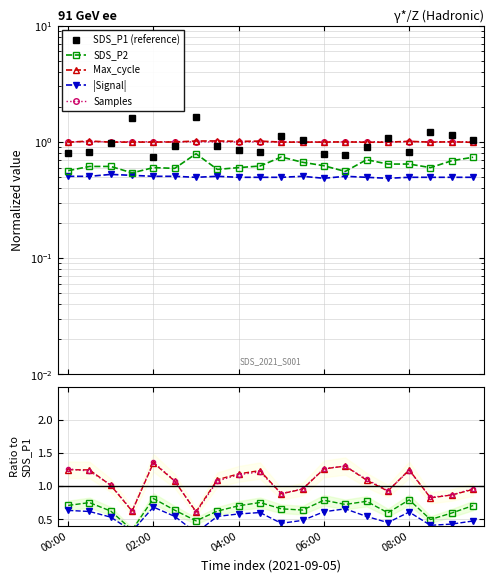

Is it true that SDS_P2 equals 0.7 at 10?

True